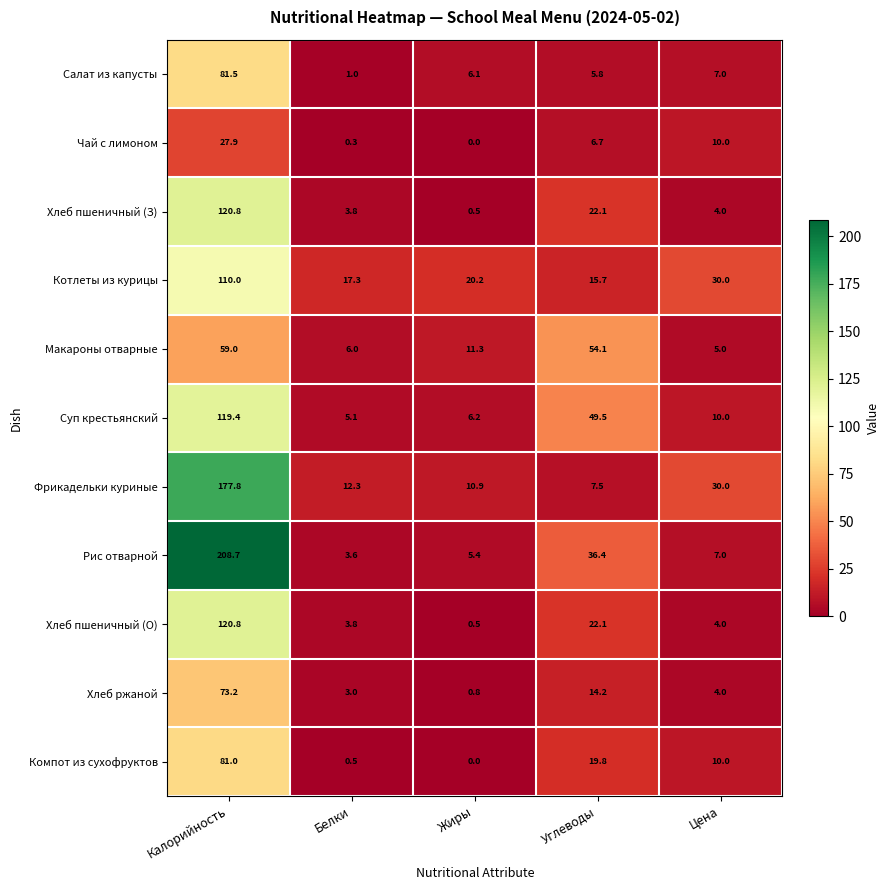

Which series has the largest range (max minus min)?

Рис отварной